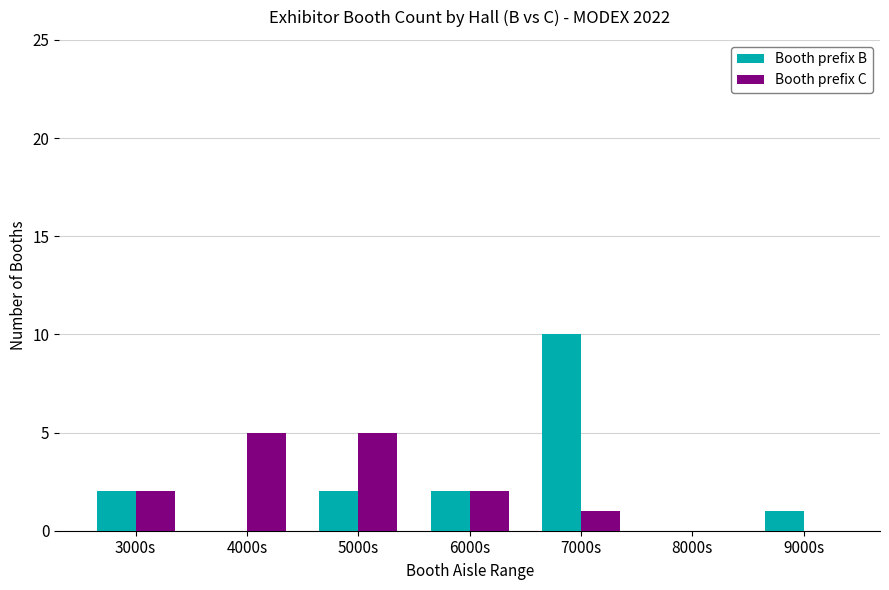

Reading left to right, transcribe all the data shown in this chart.

Booth prefix B: 2	0	2	2	10	0	1
Booth prefix C: 2	5	5	2	1	0	0